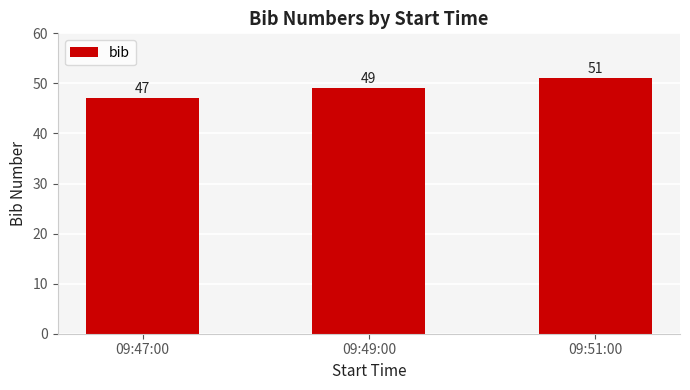

Rank the categories by value from lowest to highest.

09:47:00, 09:49:00, 09:51:00